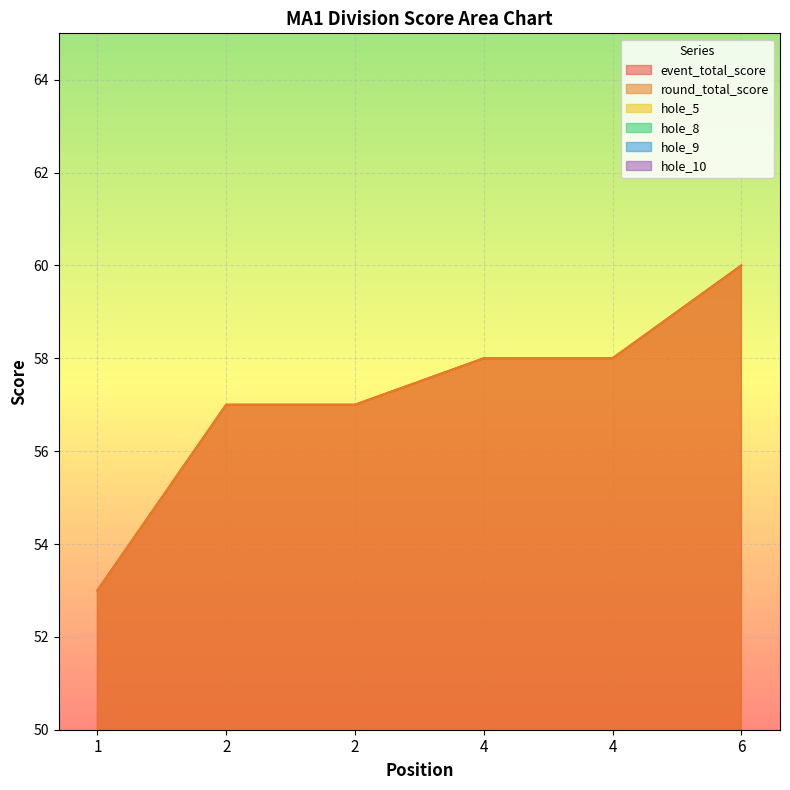

True or false: hole_10 and round_total_score cross at least once.

False